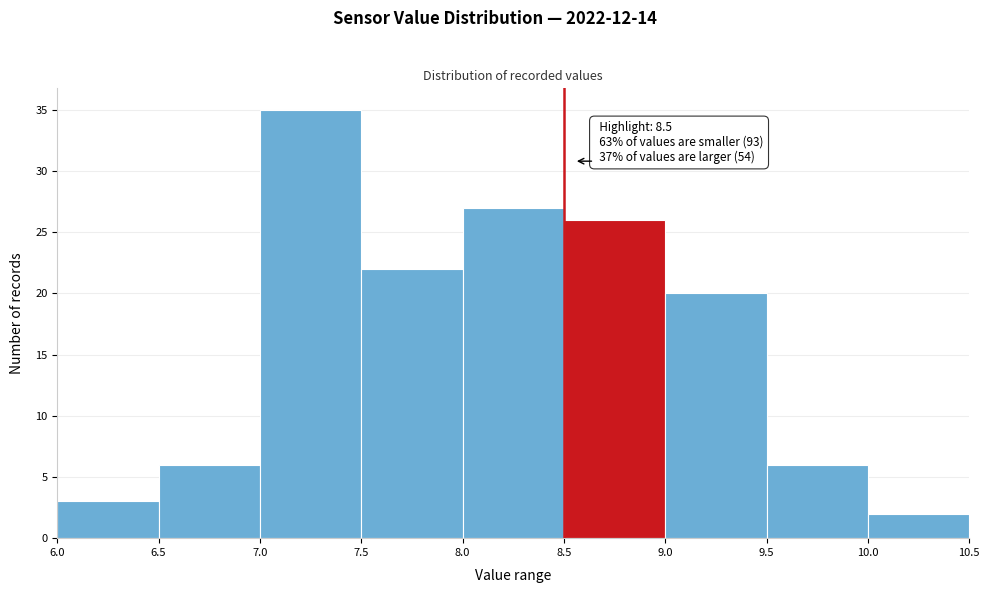

Which range on the x-axis has the tallest bar?

7.0 to 7.5